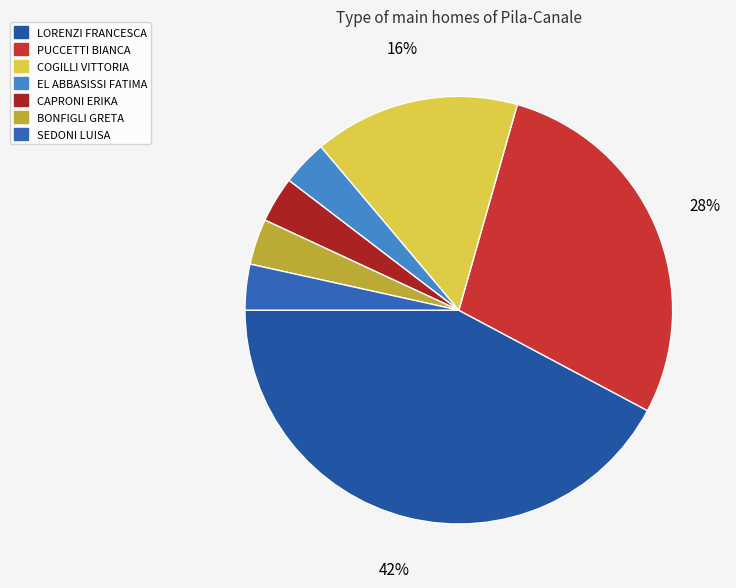

Count the number of slices in the pie.

7